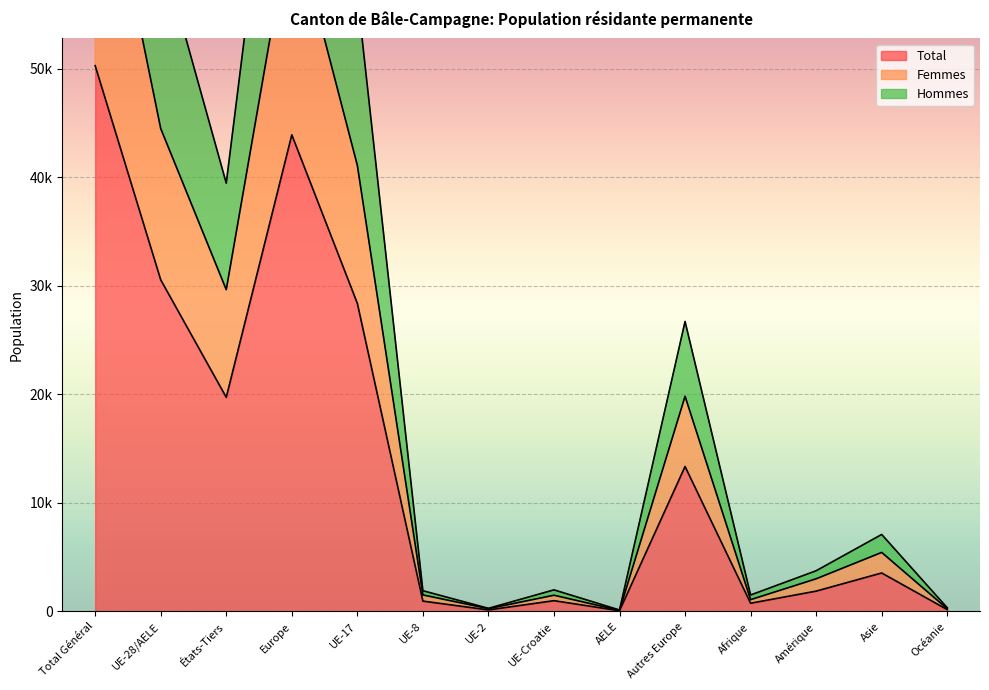

What is the greatest value displayed?

100532